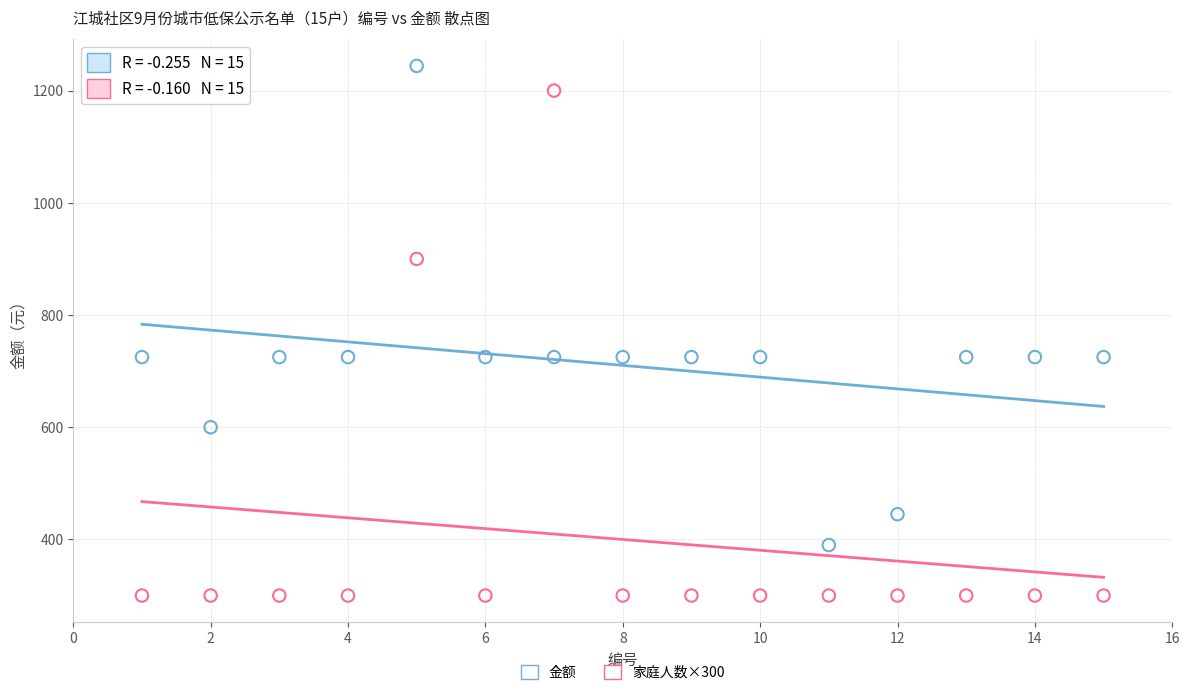

What are all the series names shown in the legend?

金额, 家庭人数×300